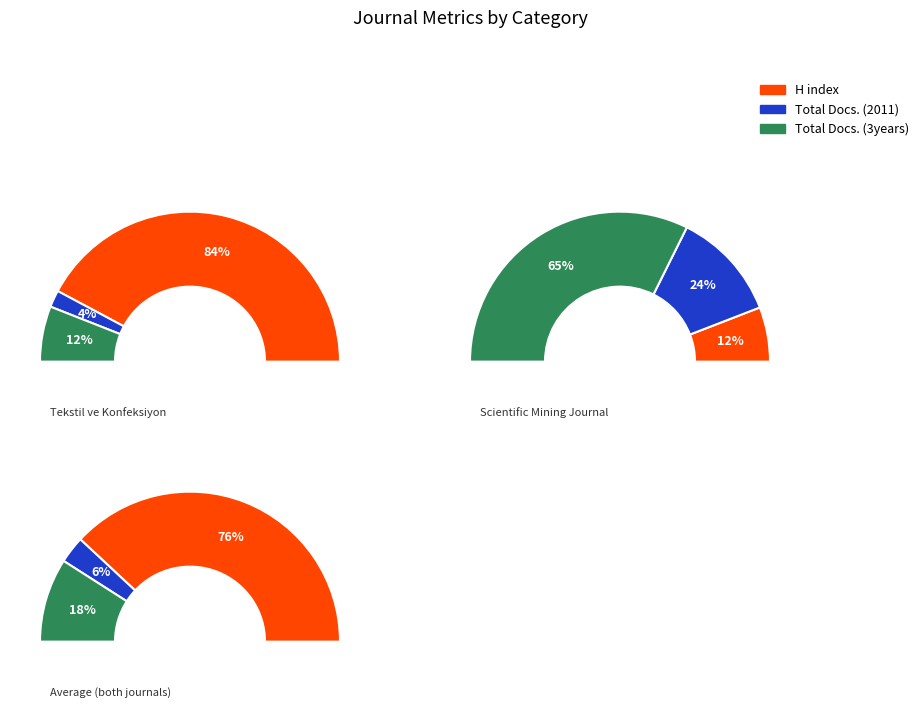

What is the difference between the highest and lowest values at Scientific Mining Journal?

36